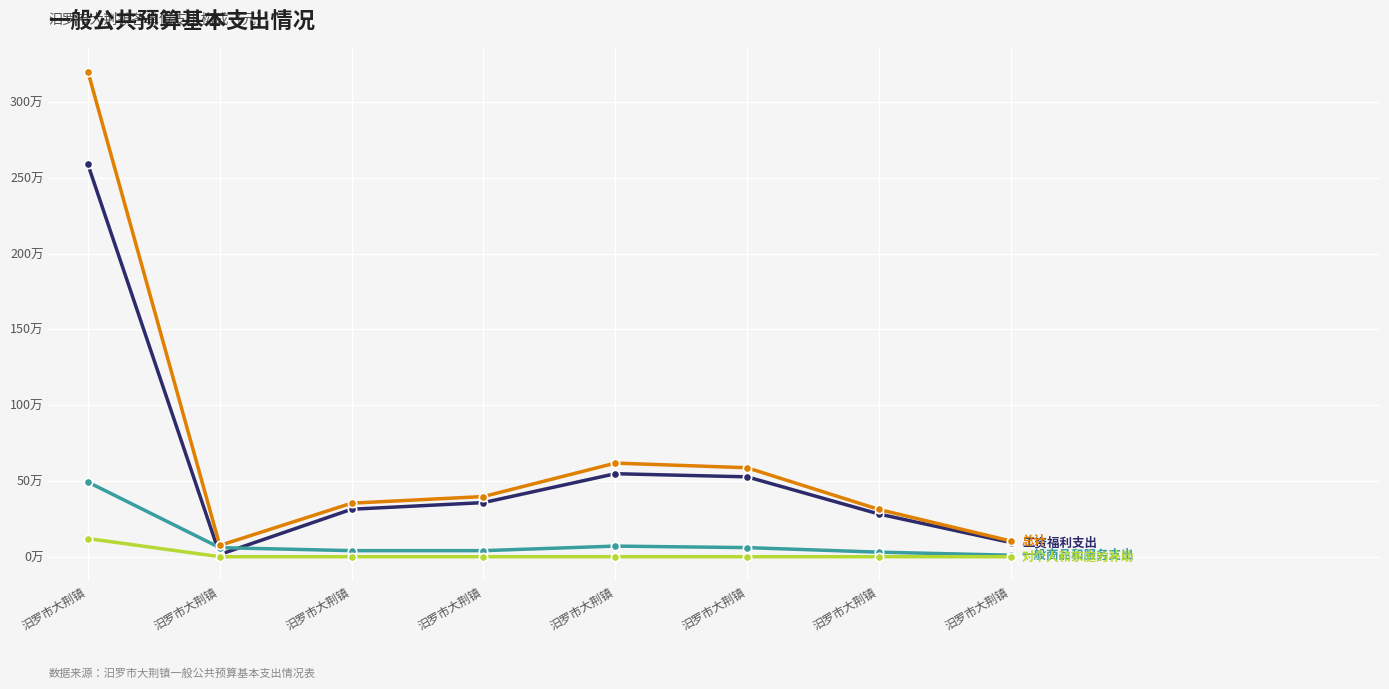

Which label corresponds to the largest value in the chart?

汨罗市大荆镇